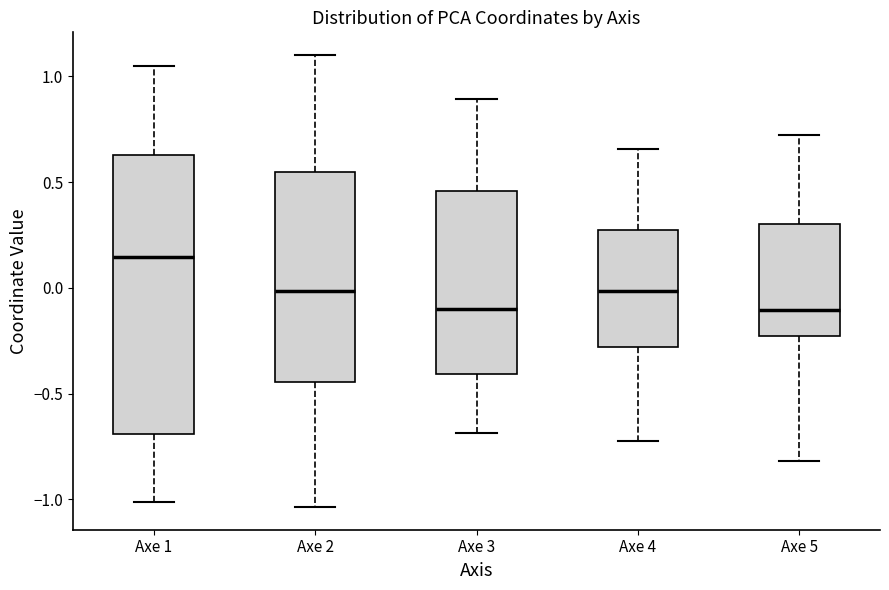

Where is the lower edge of the box for Axe 1 on the y-axis? The values are not printed on the chart, so give them approximately, as read against the axis.

-0.70